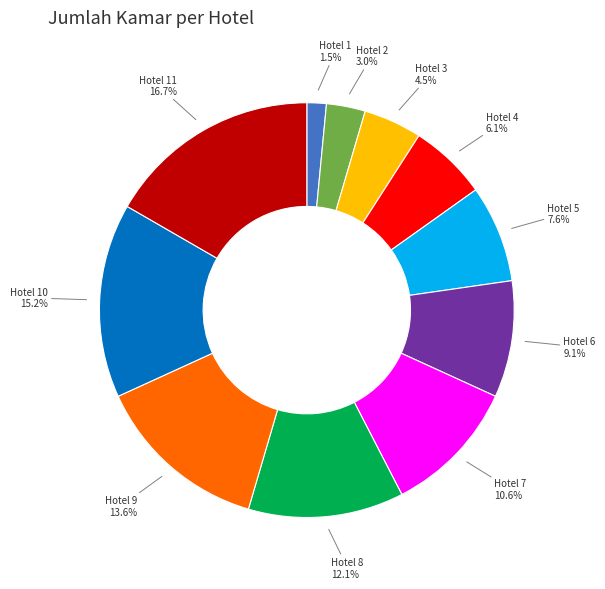

Which category has the smallest portion of the pie?

Hotel 1